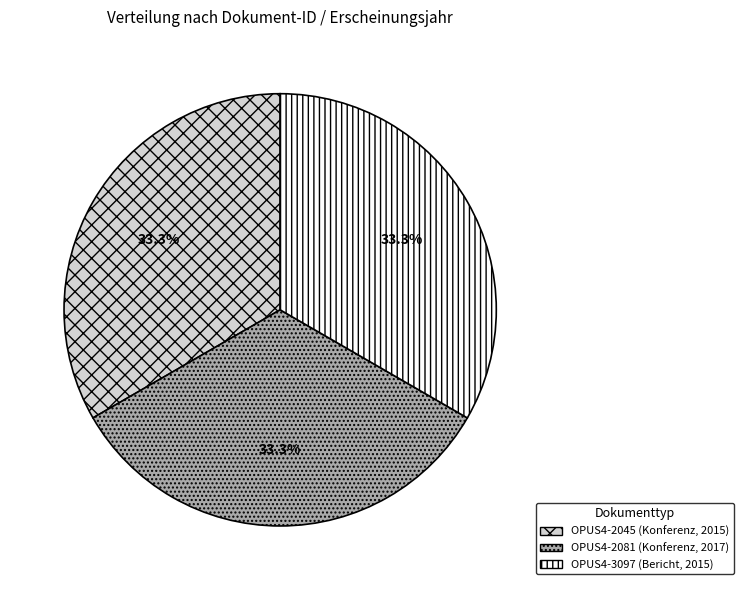

Combined, do OPUS4-3097 (Bericht, 2015) and OPUS4-2081 (Konferenz, 2017) account for over 50%?

Yes